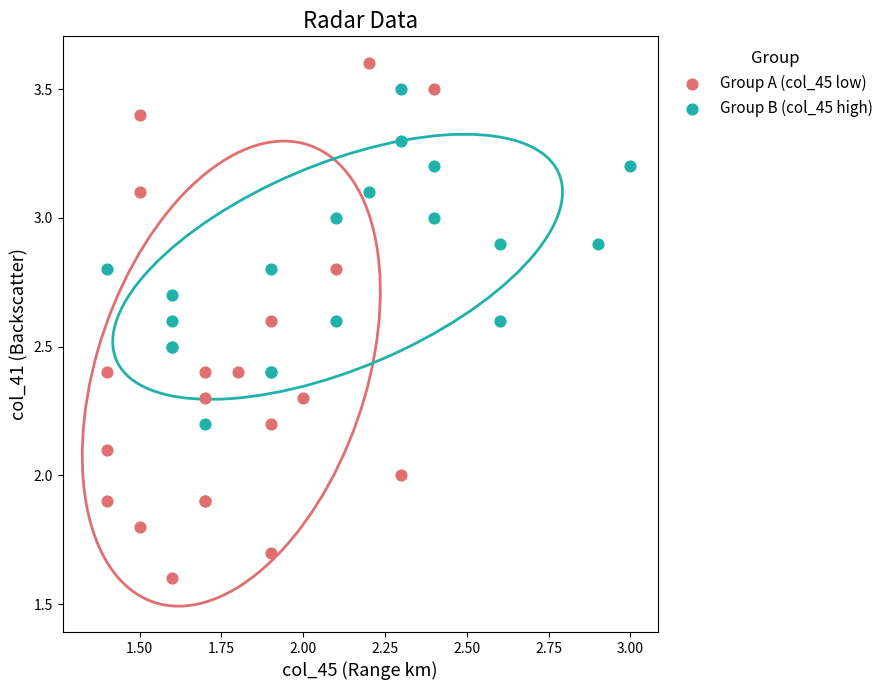

Which series contains the highest Y value?

Group A (col_45 low)